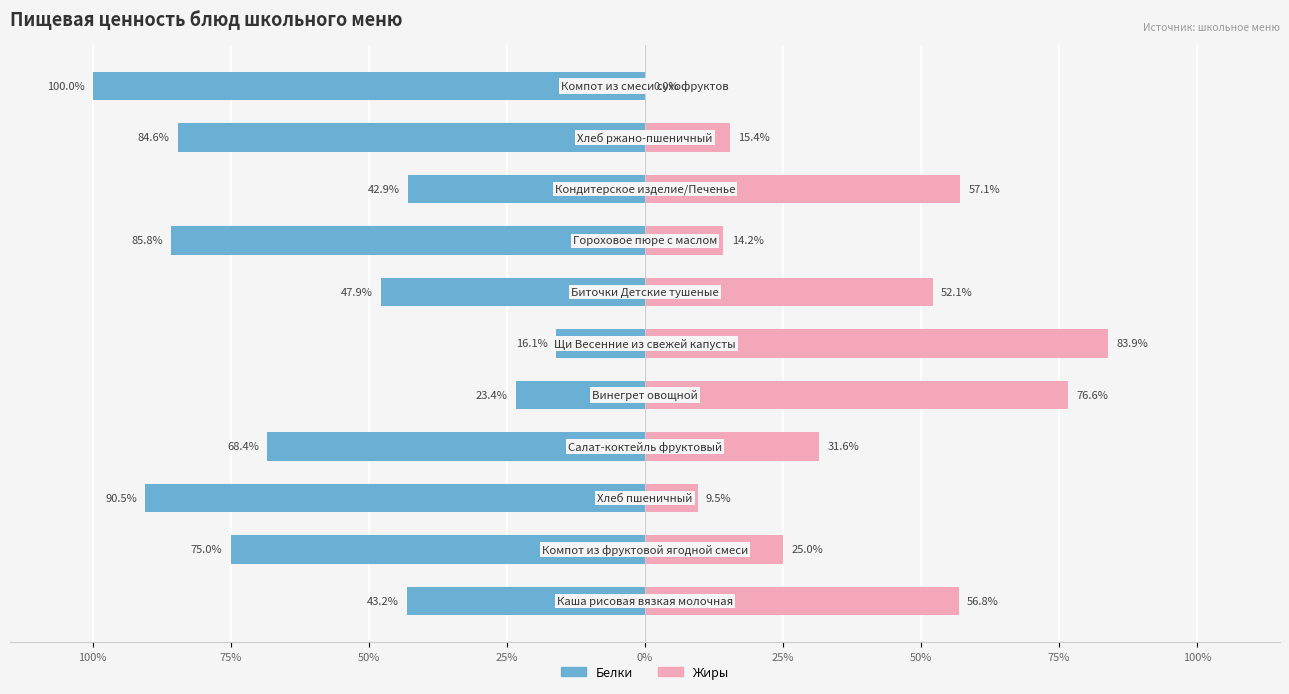

How many data points in Жиры are less than 31?

5